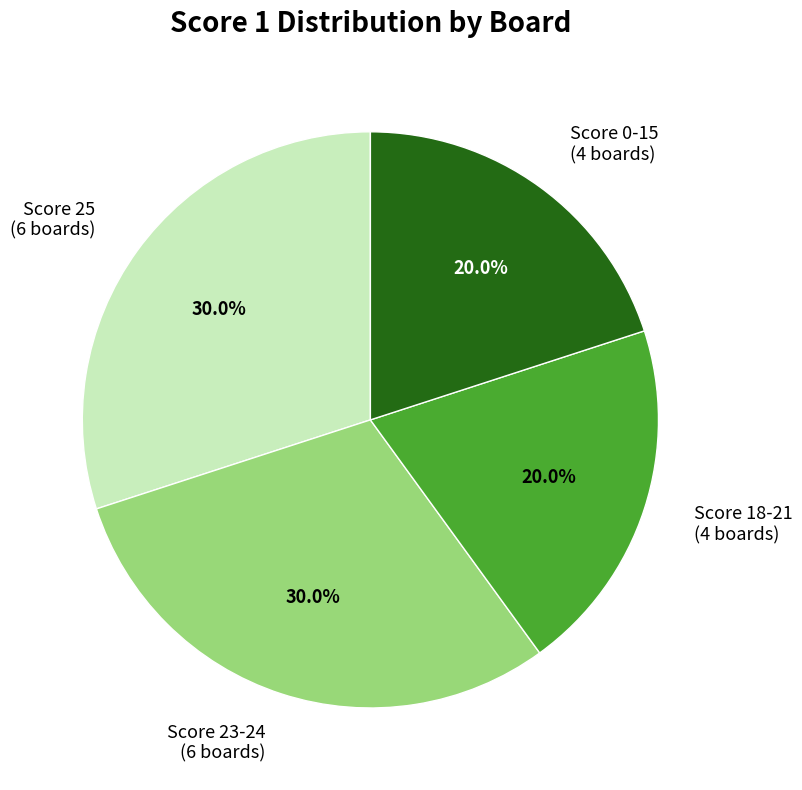

What is the ratio of the value at Score 0-15 (4 boards) to the value at Score 23-24 (6 boards)?

0.7